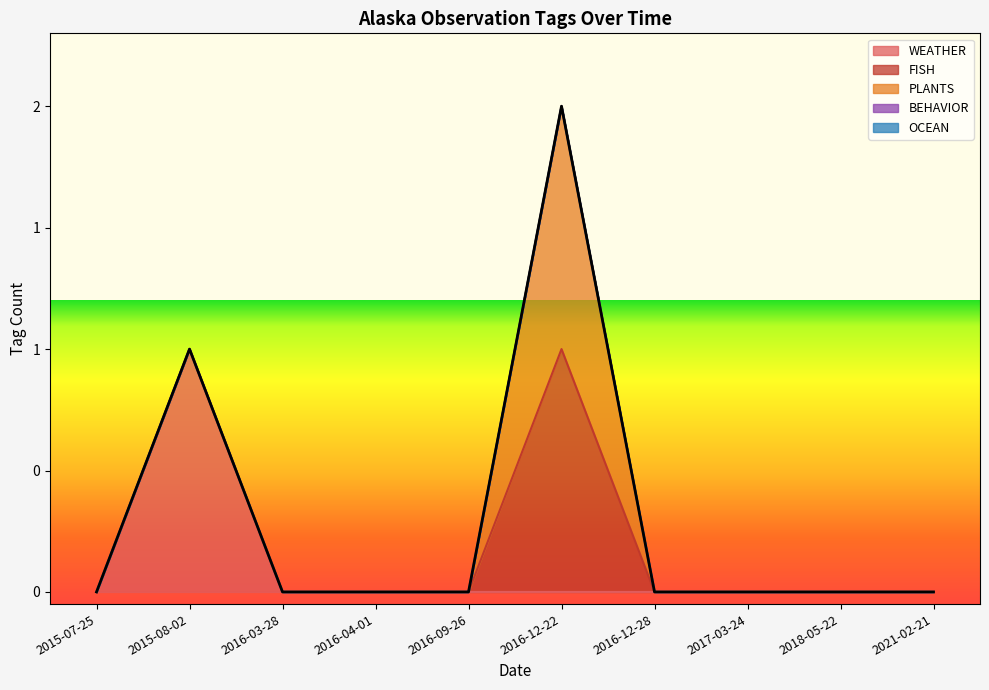

Does the chart display data point markers on the line(s)?

No